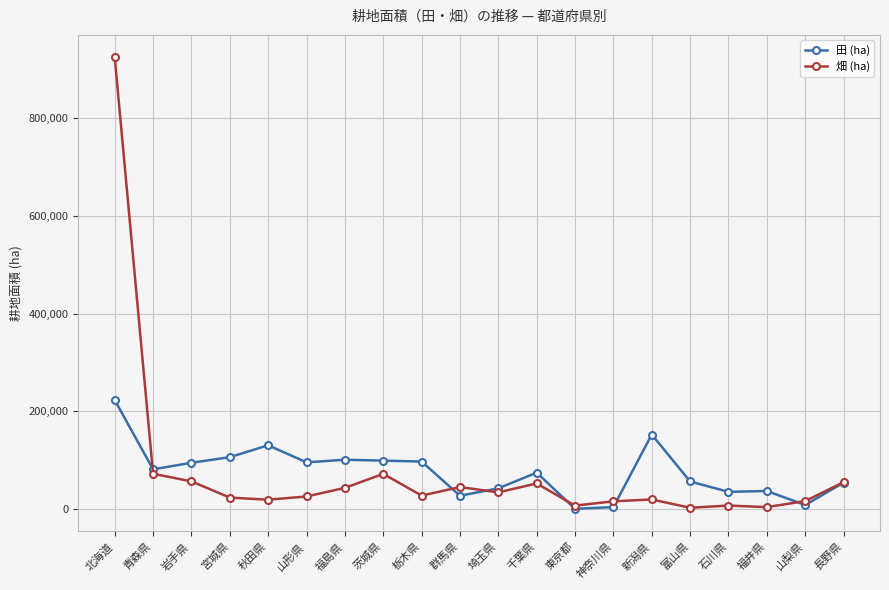

What is the difference between the maximum and minimum values in the 田 (ha) series?

222723